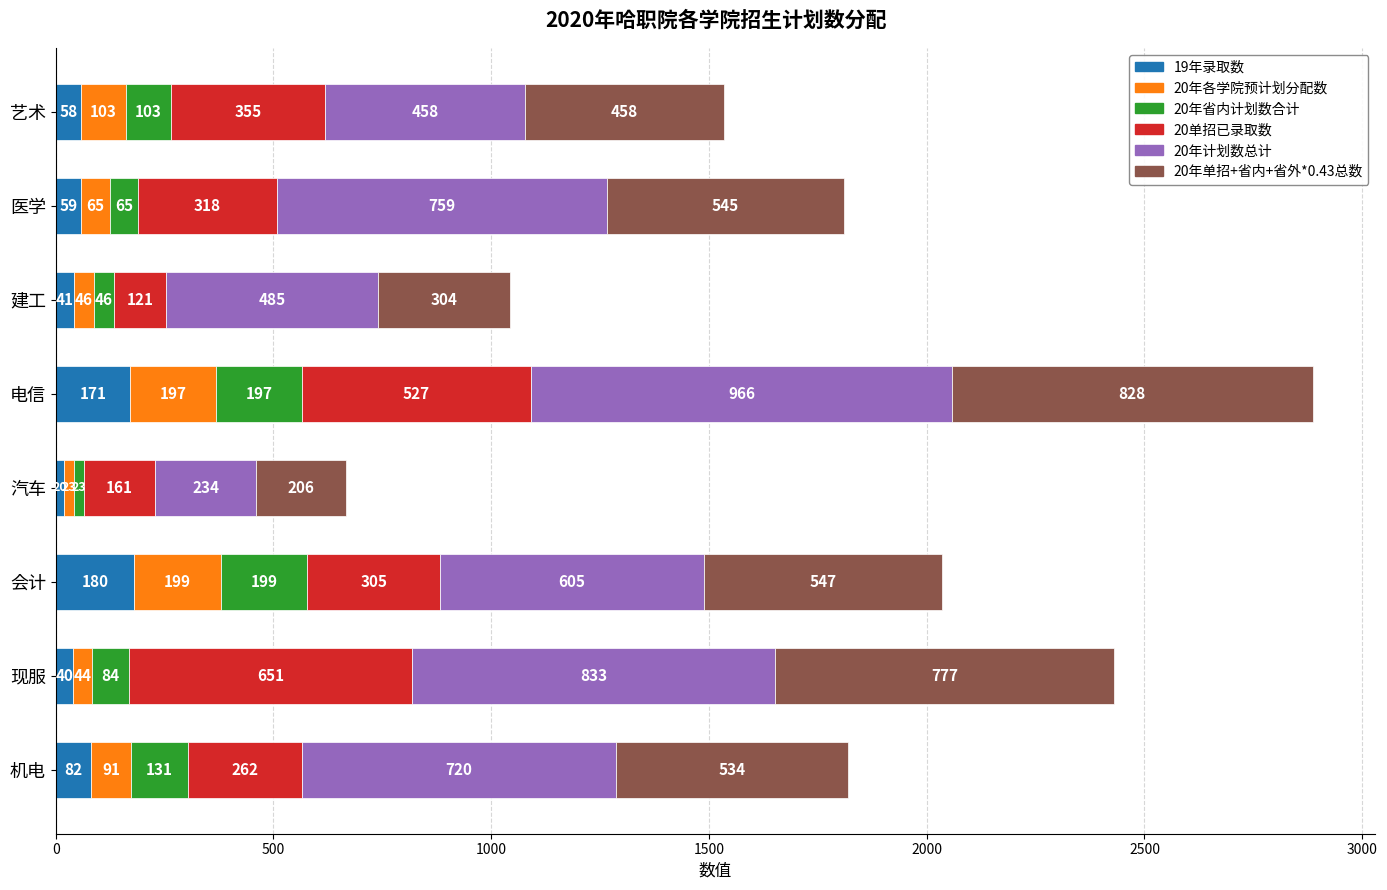

At which category is the sum across all series the highest?

电信